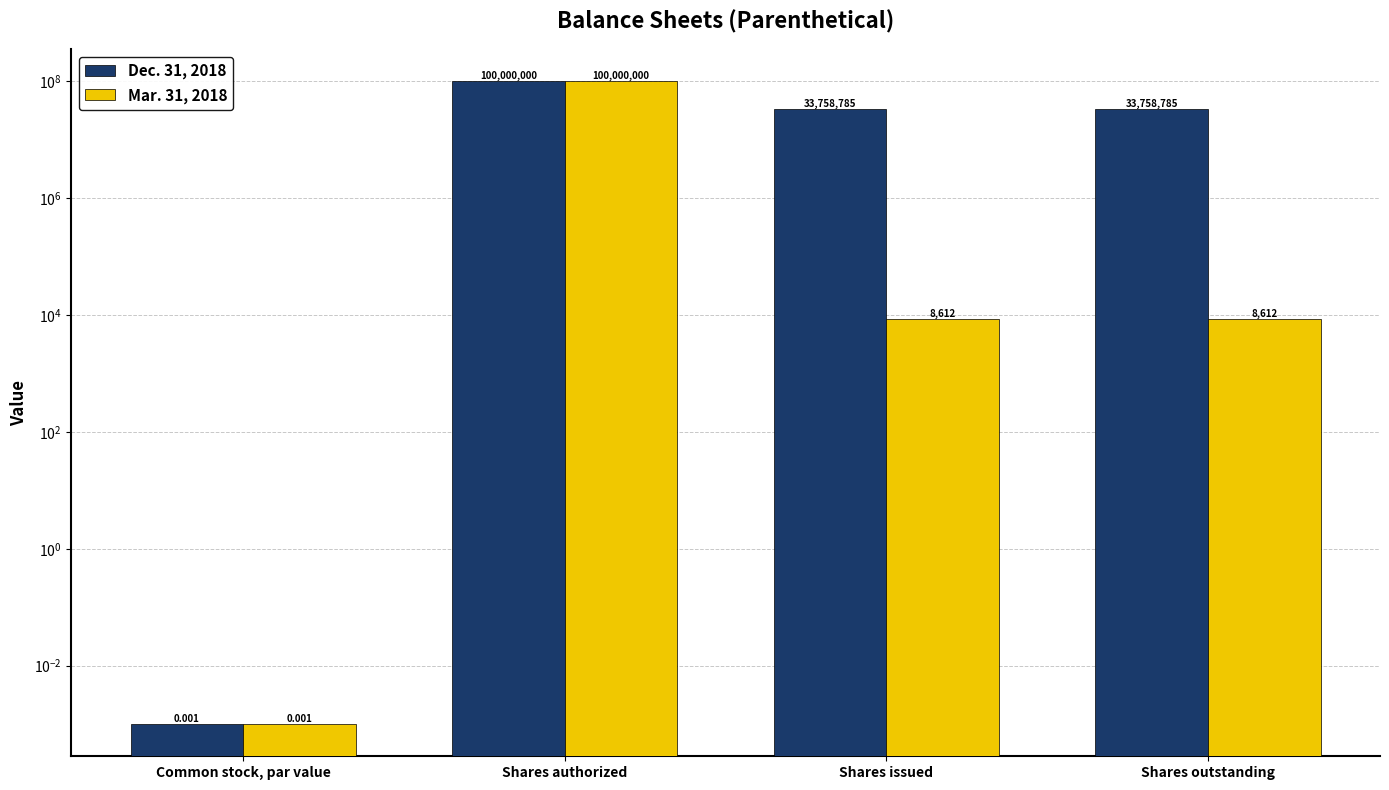

What is the label of the 1st bar from the left?

Common stock, par value